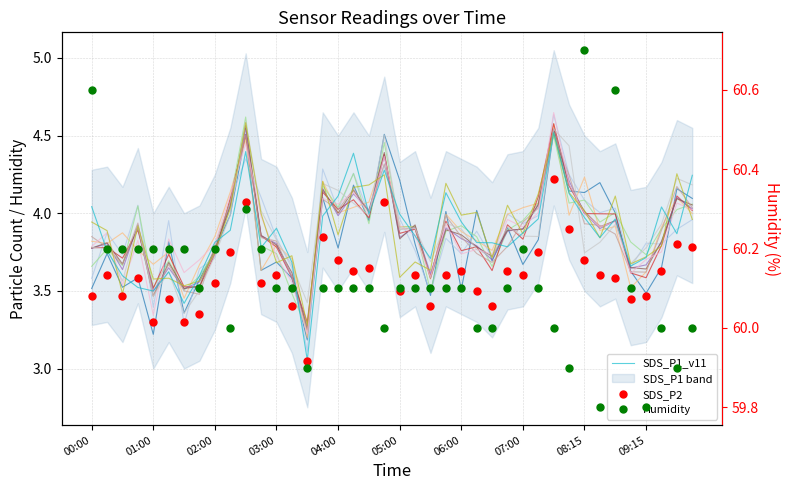

Between 06:30 and 05:15, which is larger?

05:15